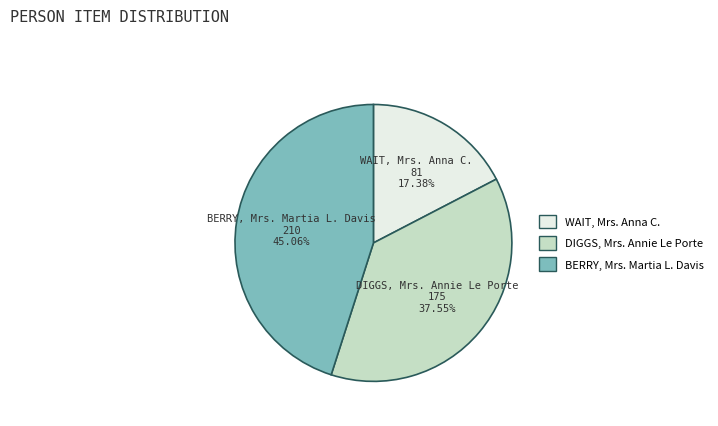

What is the smallest slice in the pie chart?

WAIT, Mrs. Anna C.